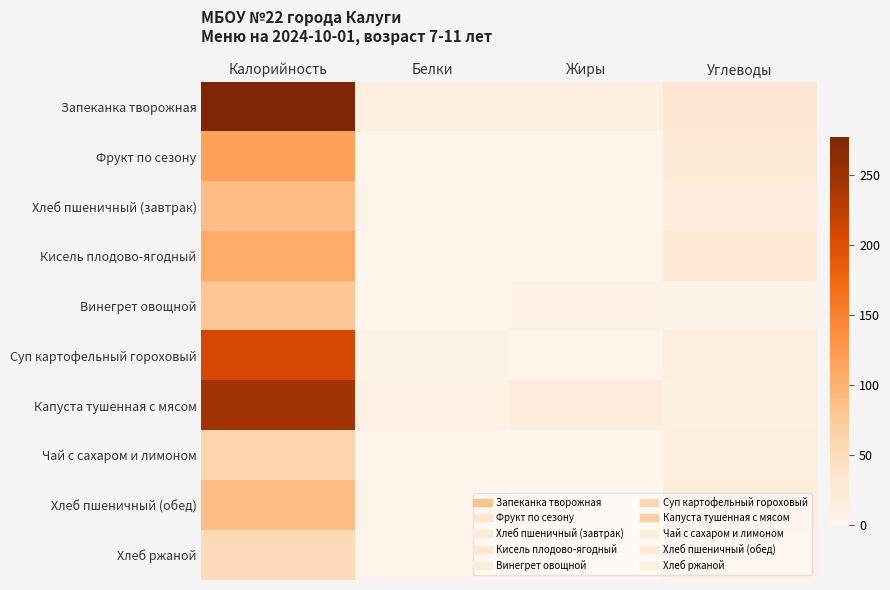

What is the total value across all series at Белки?

38.5